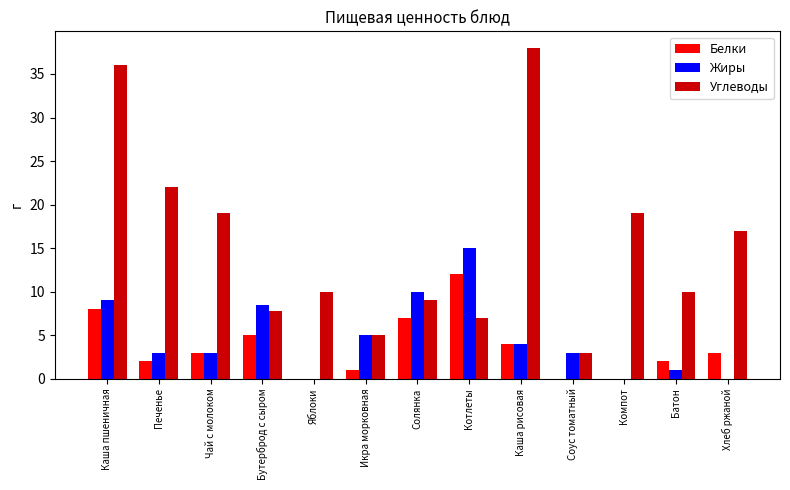

What is the highest value of the Белки series?

12.0